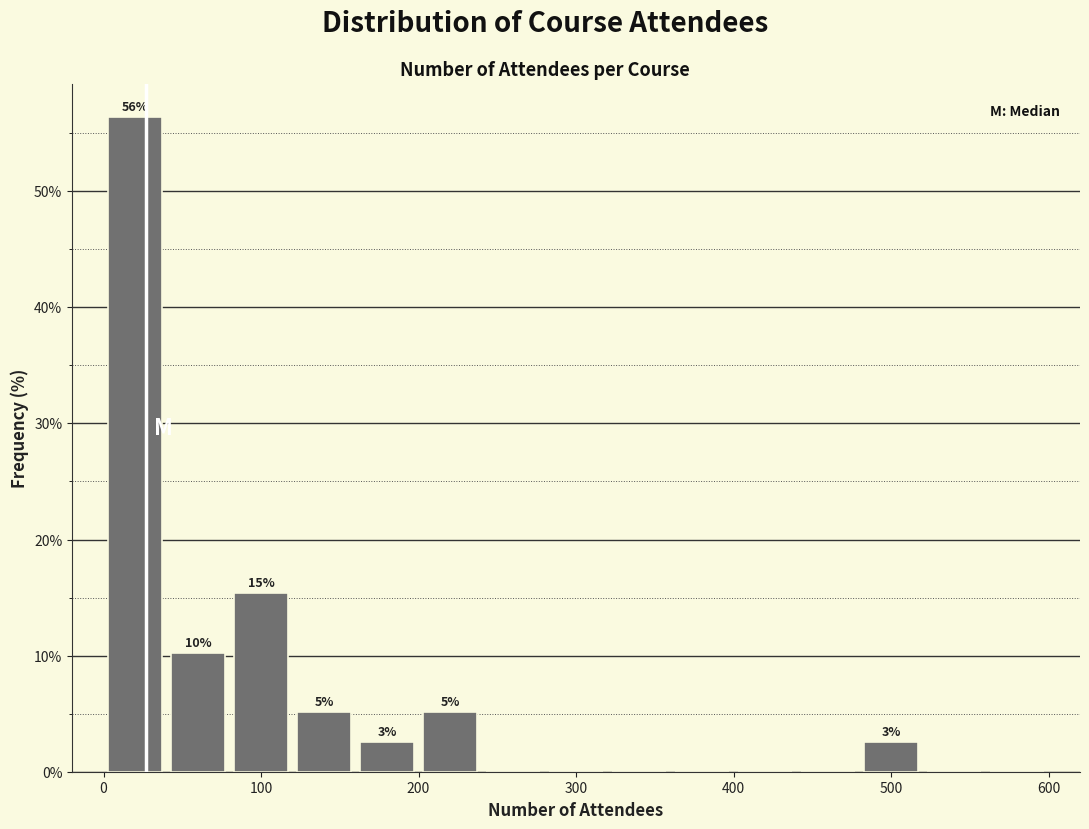

Over which range of the x-axis is the bar tallest?

0 to 40